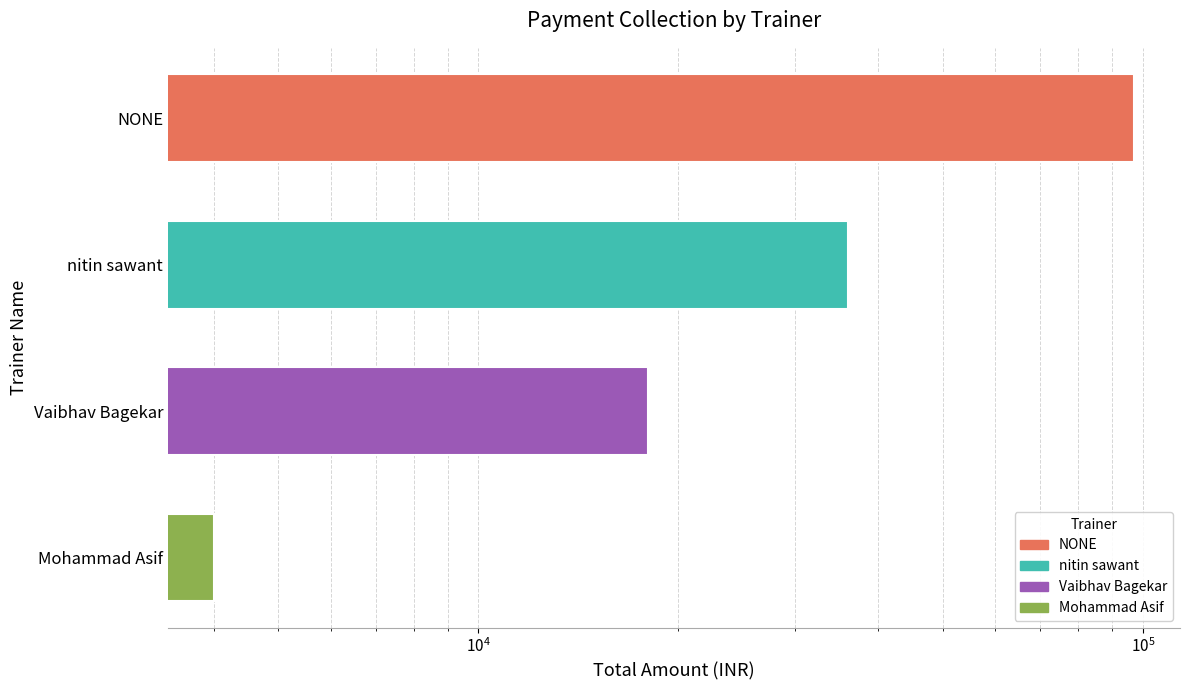

What is the difference between the maximum and minimum values?

93000